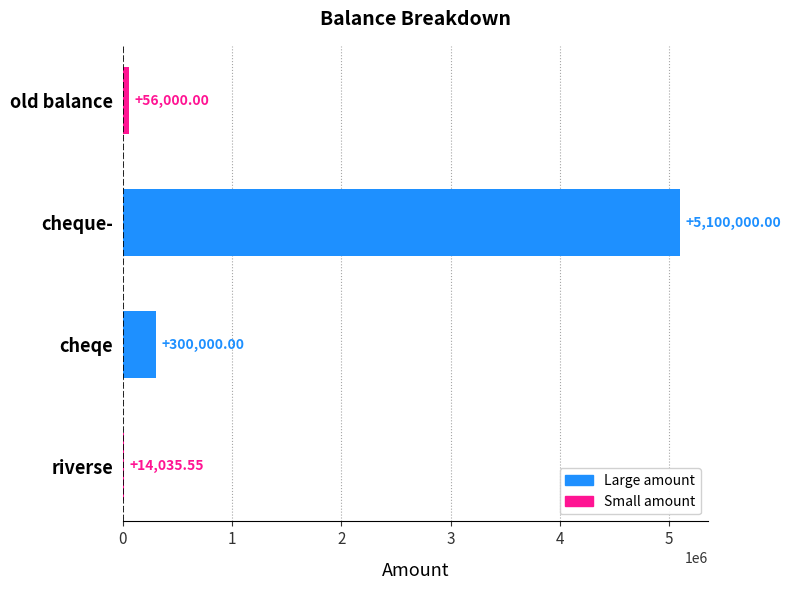

Between cheqe and riverse, which is larger?

cheqe